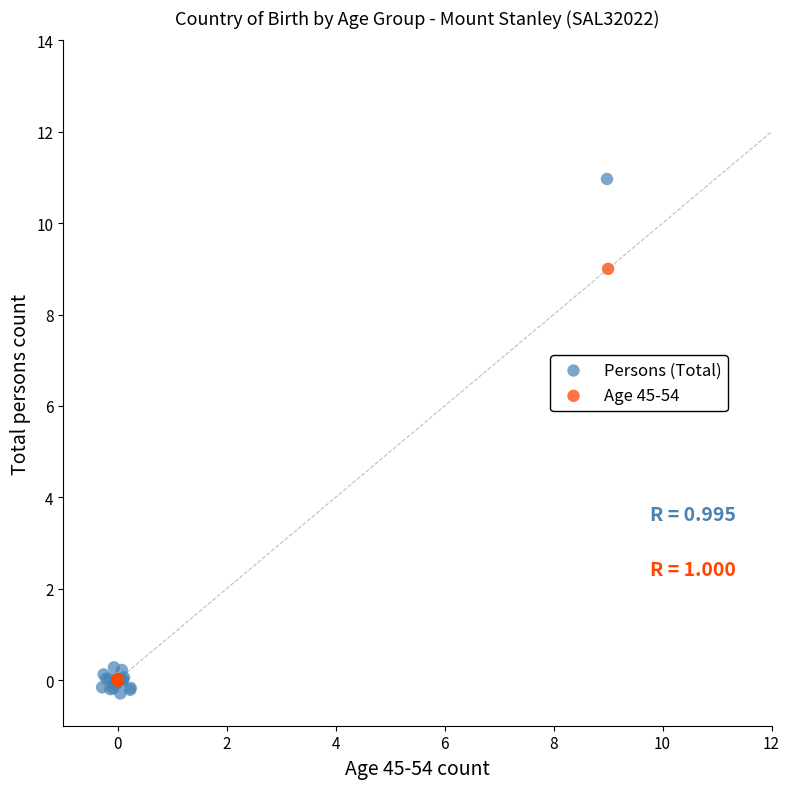

Which series reaches the maximum Y coordinate?

Persons (Total)